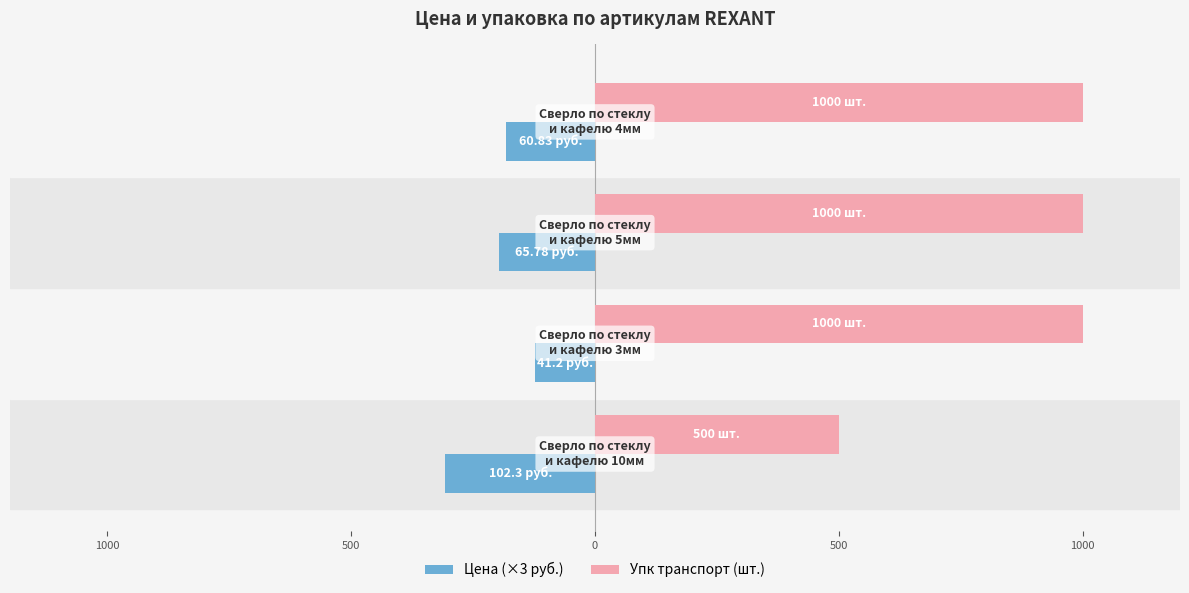

What are all the series names shown in the legend?

Цена (×3 руб.), Упк транспорт (шт.)